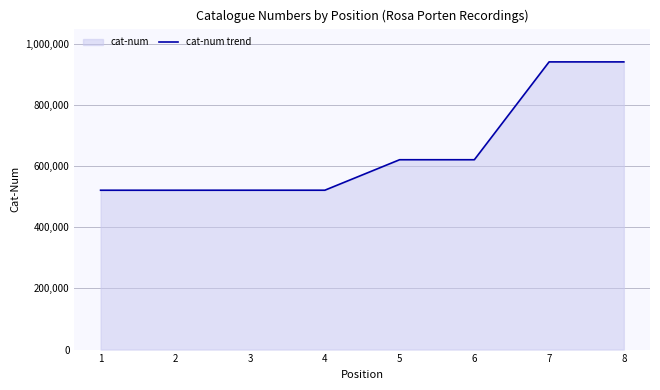

How many distinct data groups are displayed?

1